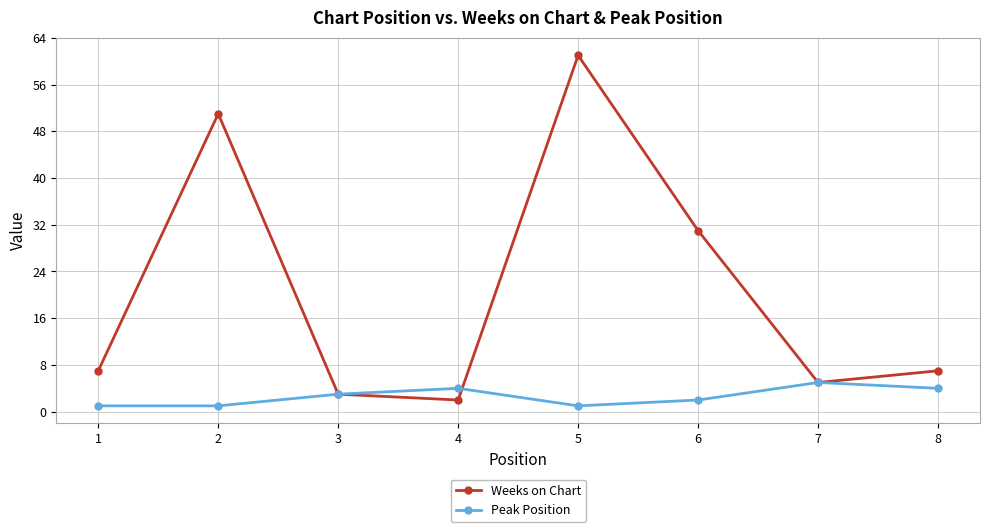

The Peak Position series shows 4 at 4. True or false?

True